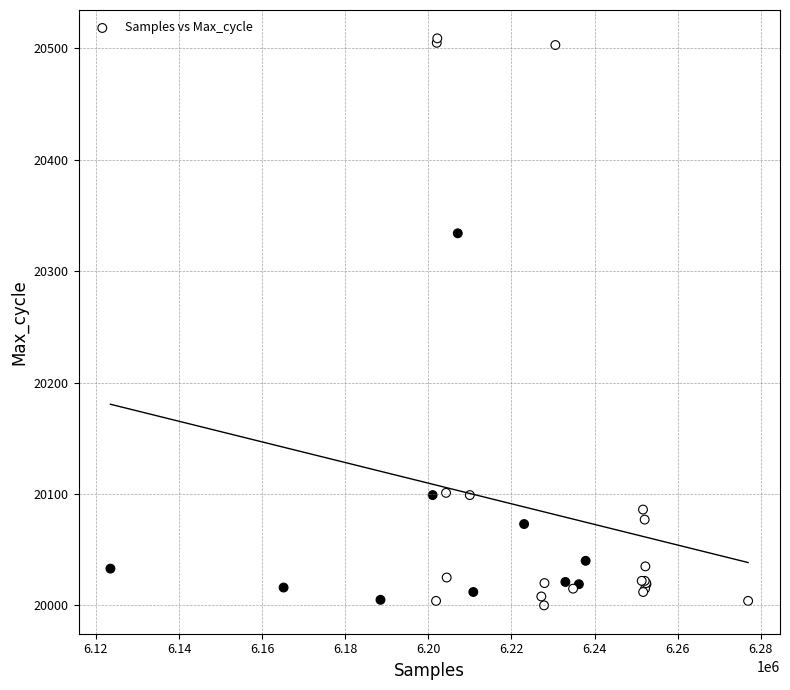

What Y value in the scatter plot is closest to 20254?

20334